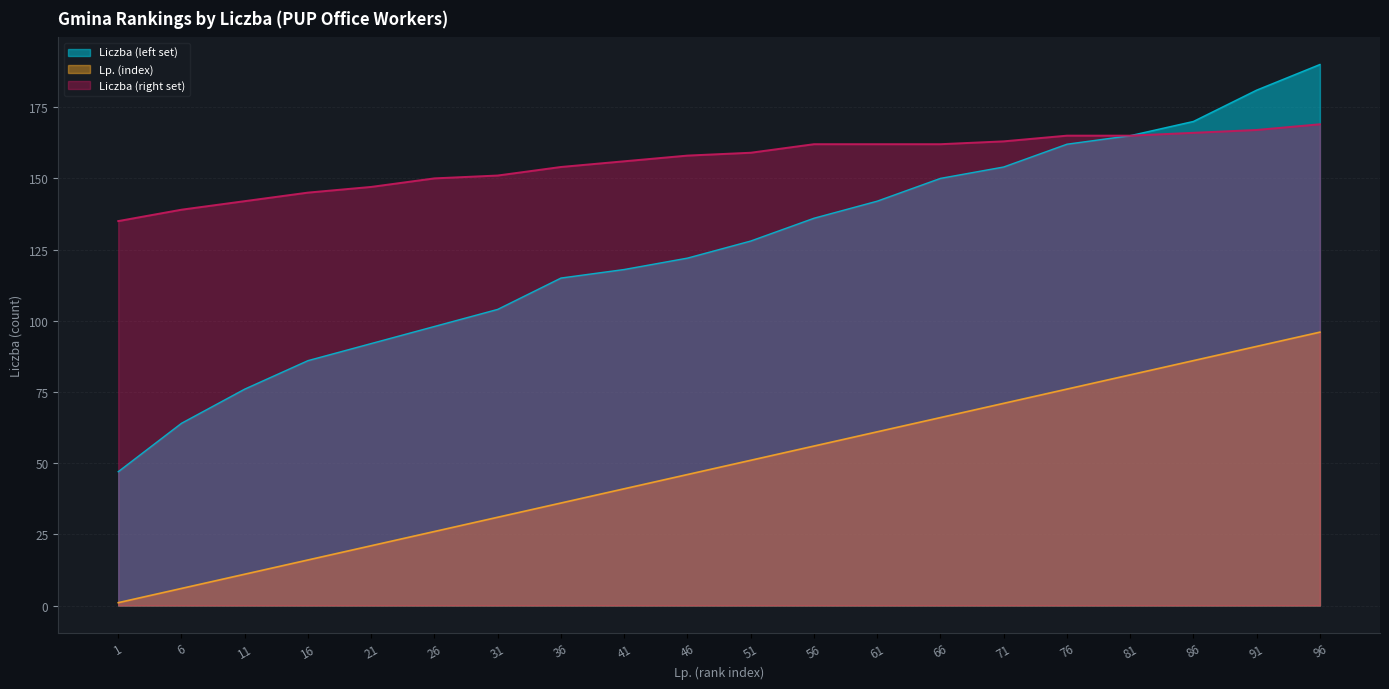

What is the difference between the maximum and minimum values in the Liczba (right set) series?

34